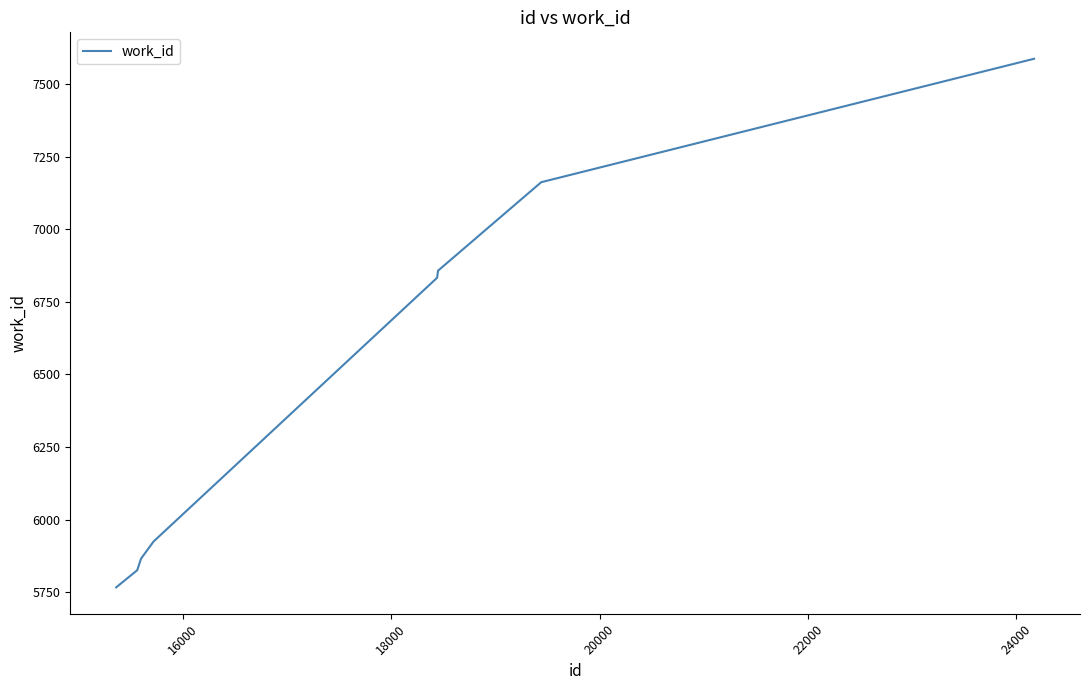

What is the greatest value displayed?

7587